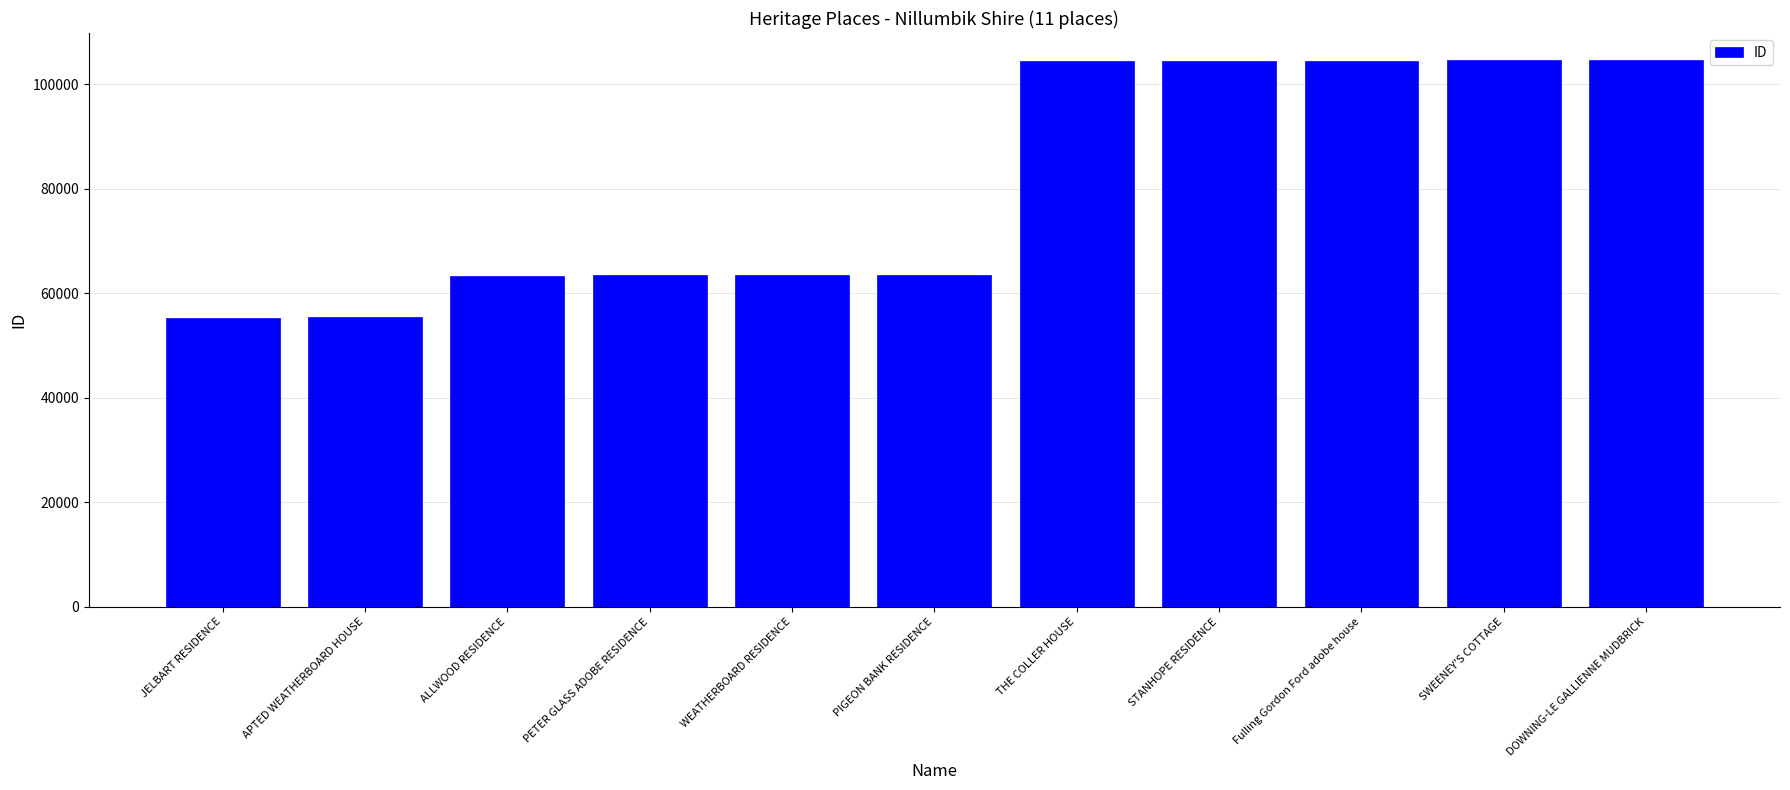

How many data points does each series have?

11